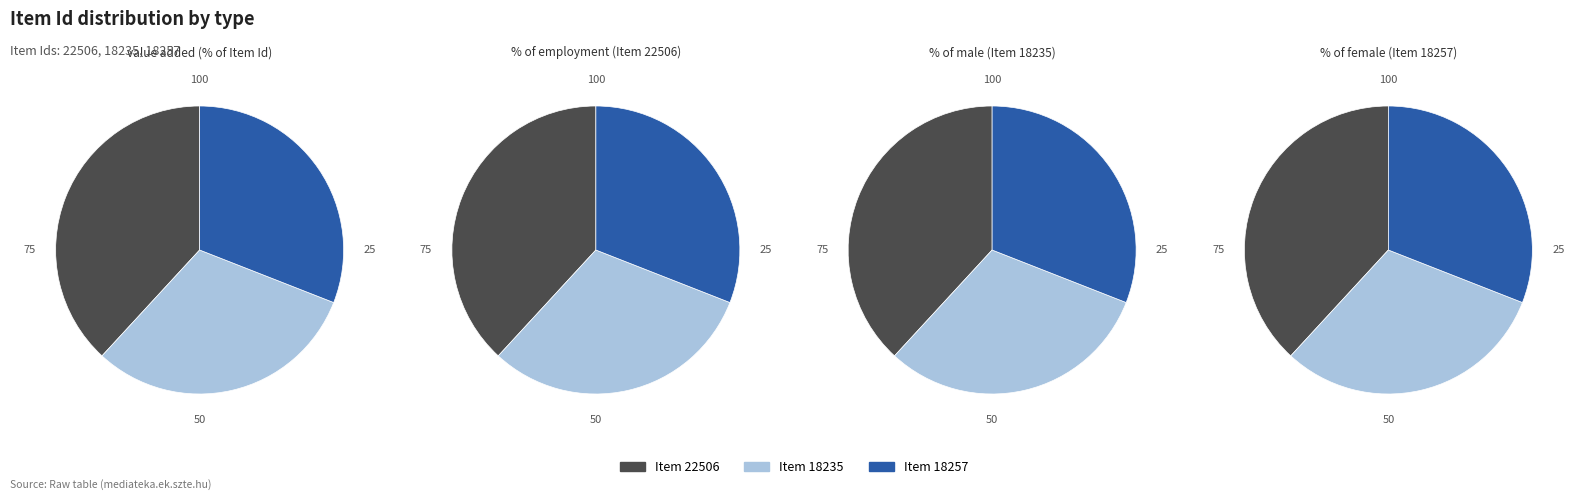

Is it true that Item 18235 is 31% of the pie?

True